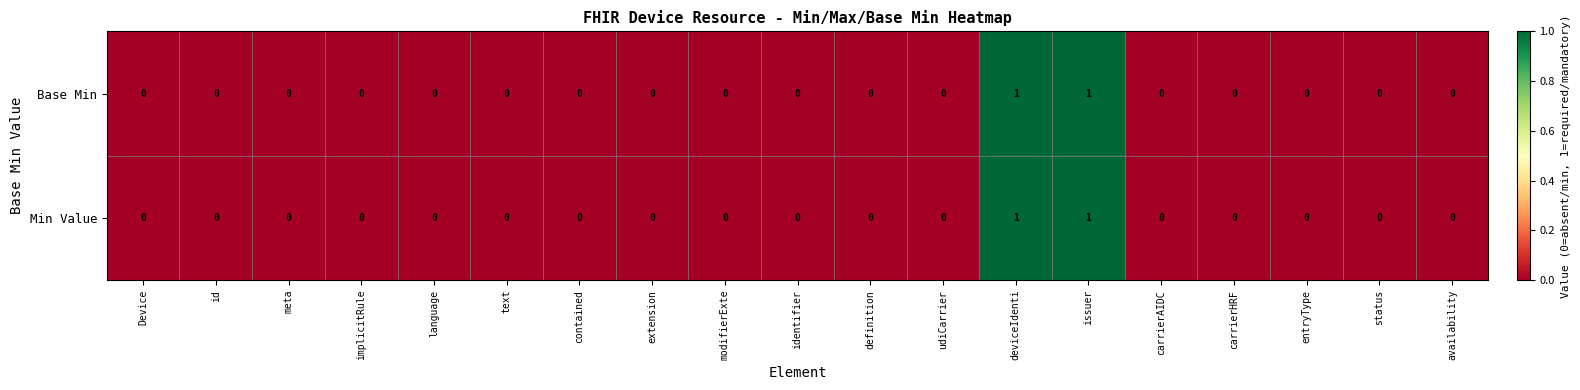

Count the Base Min values in the range 0 to 1.

19